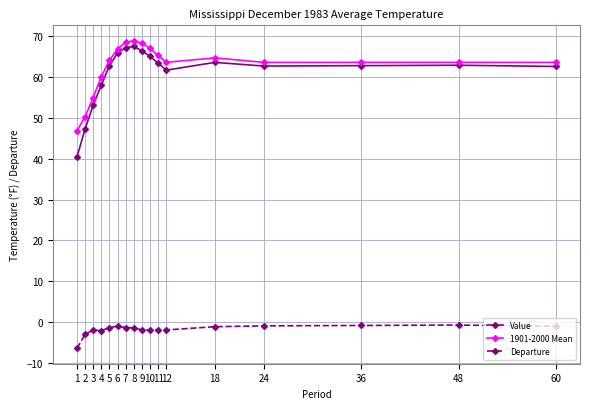

What are all the series names shown in the legend?

Value, 1901-2000 Mean, Departure